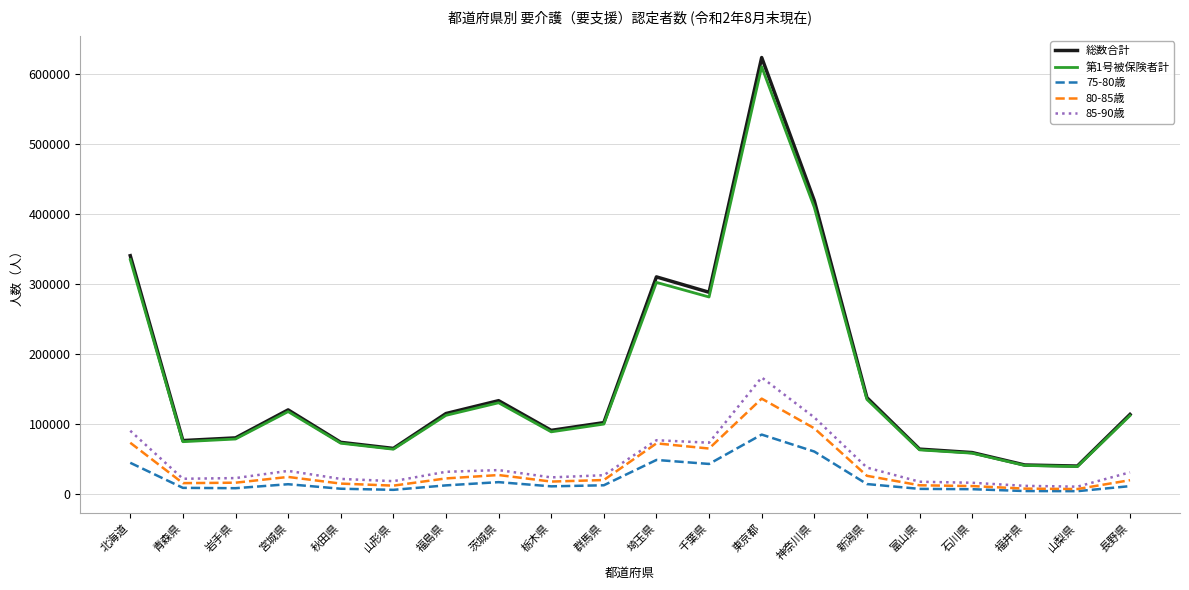

Where does the 第1号被保険者計 series first go above 112148?

北海道